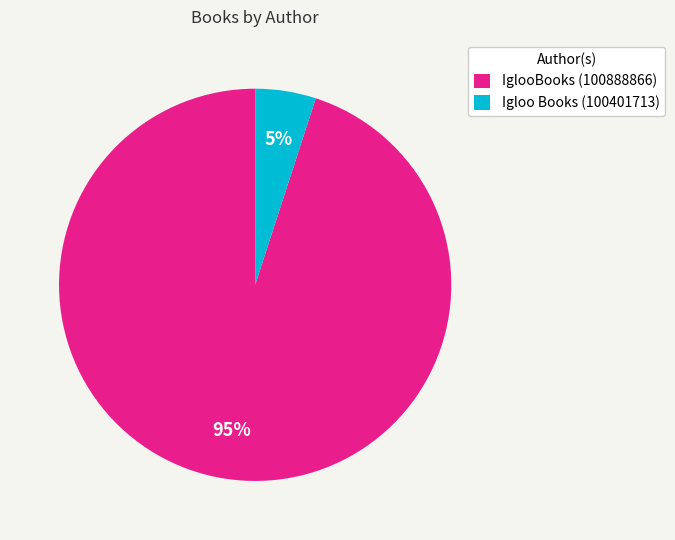

Which has a higher value, IglooBooks (100888866) or Igloo Books (100401713)?

IglooBooks (100888866)